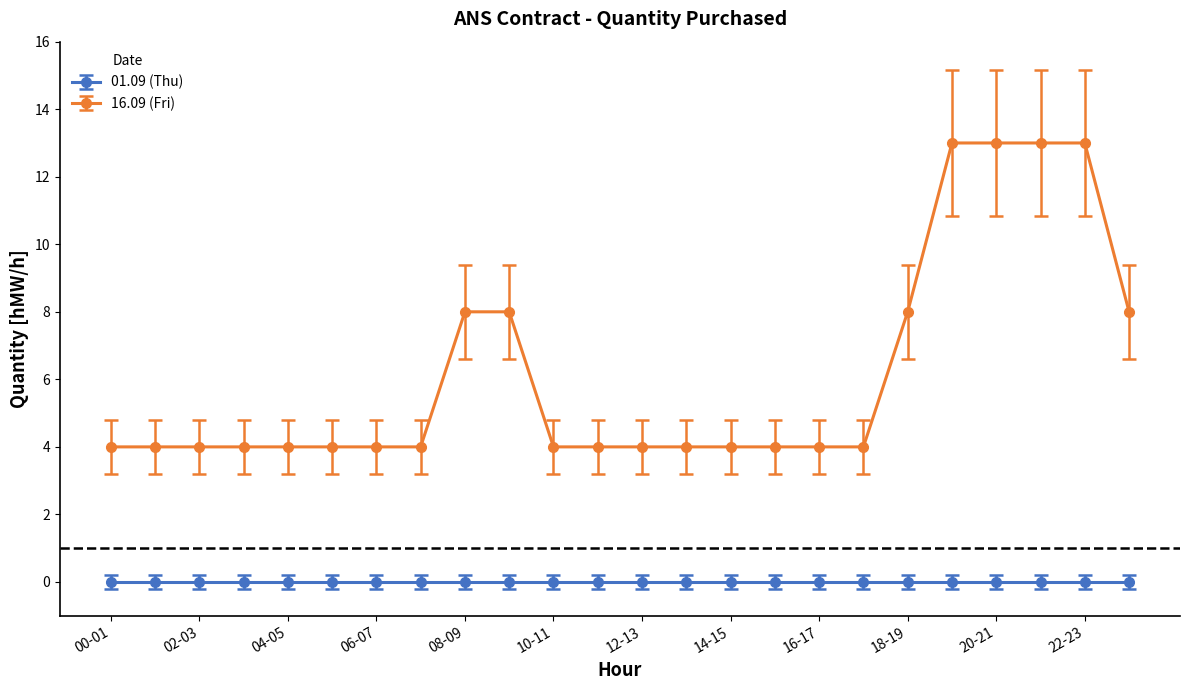

How many lines are shown in the chart?

2